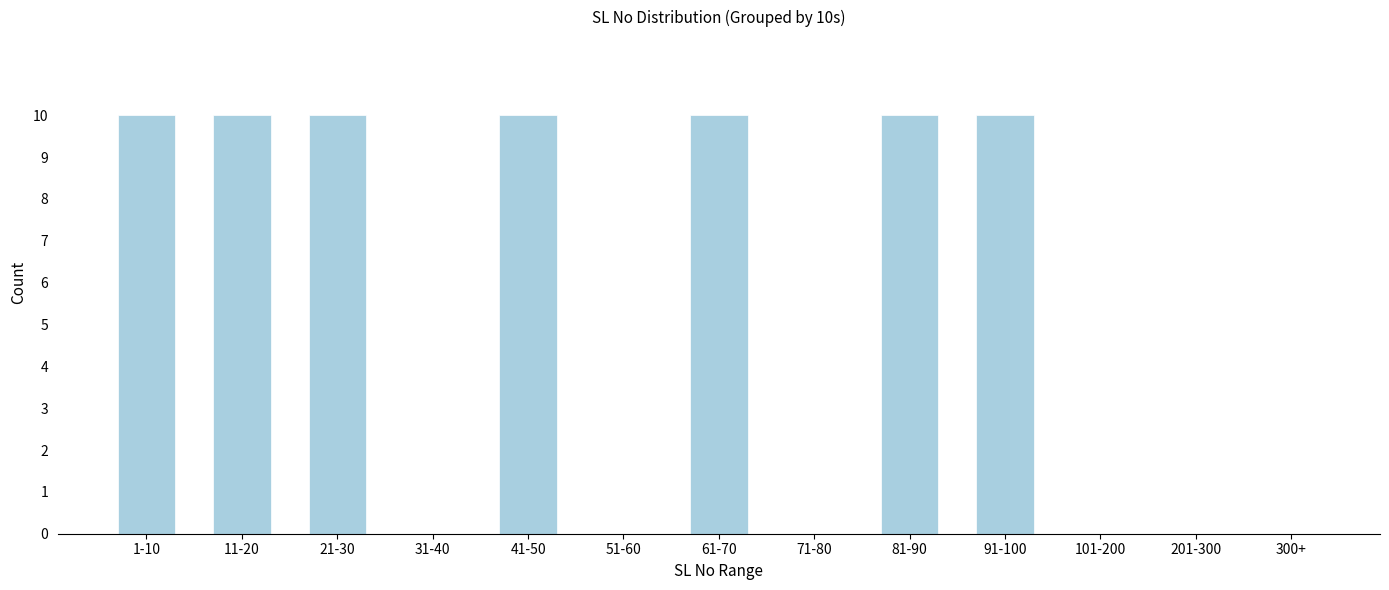

Reading left to right, extract all data points from this chart.

1-10=10	11-20=10	21-30=10	31-40=0	41-50=10	51-60=0	61-70=10	71-80=0	81-90=10	91-100=10	101-200=0	201-300=0	300+=0